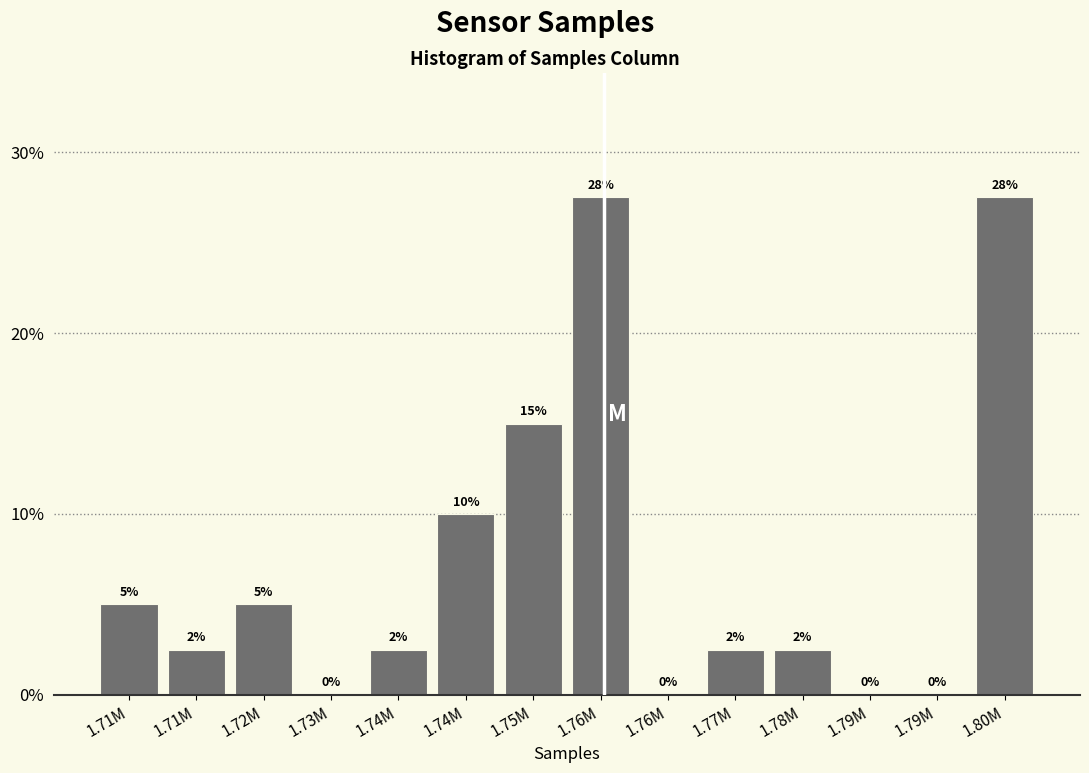

How many categories are shown in the chart?

14